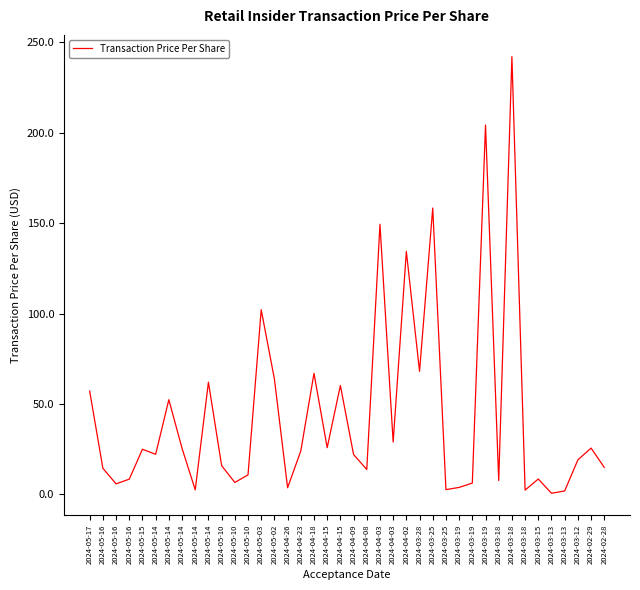

The value at 2024-04-15 is 94.8. True or false?

False